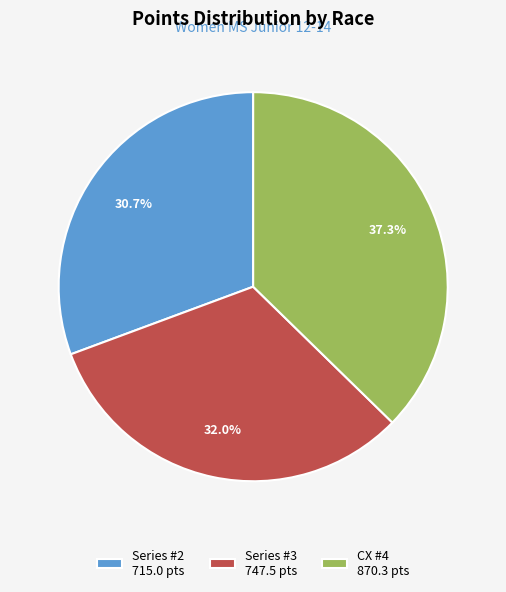

Combined, do Series #2 715.0 pts and CX #4 870.3 pts account for over 50%?

Yes